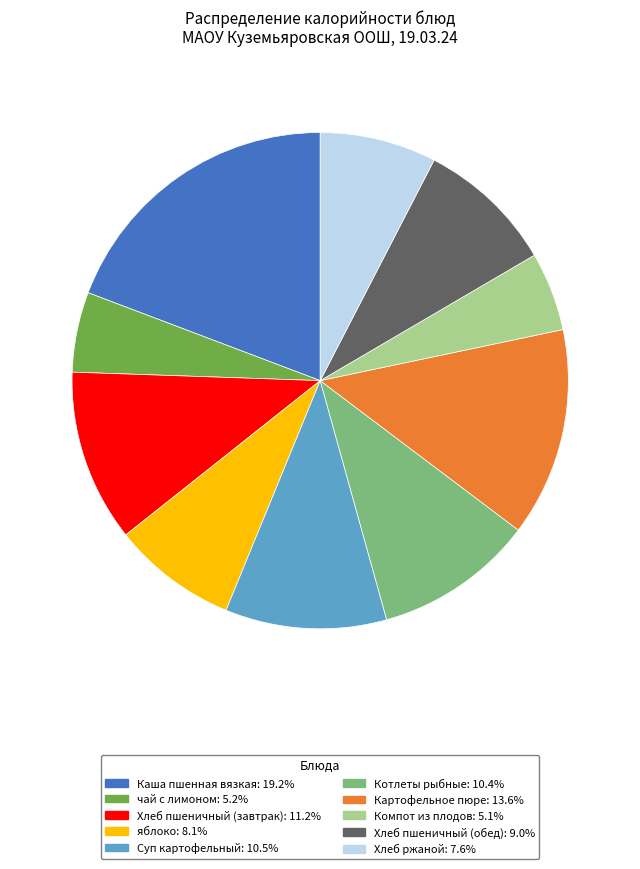

Is the sum of чай с лимоном: 5.2% and яблоко: 8.1% greater than half?

No